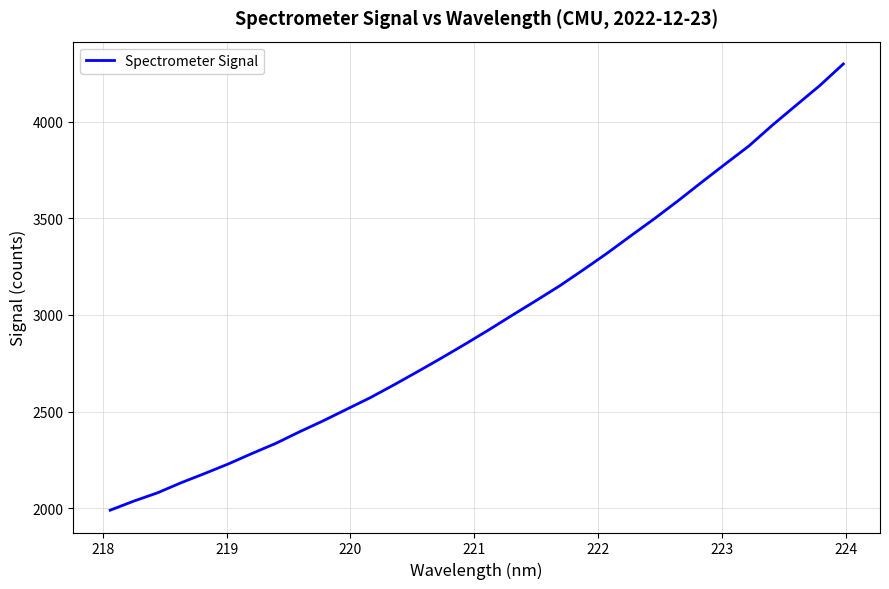

What is the difference between the second highest and minimum values?

2196.5